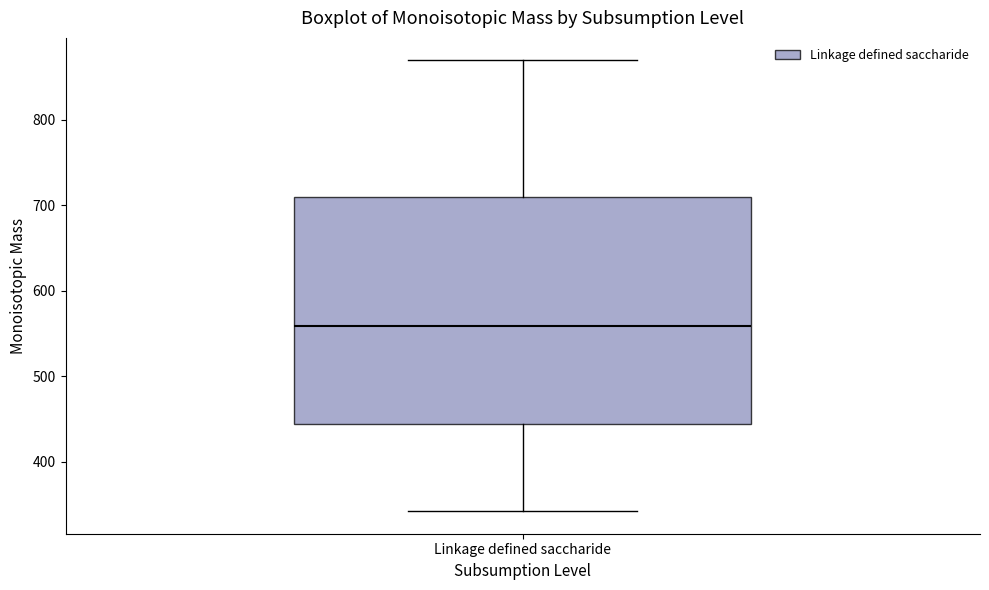

Where does the median line of the box for Linkage defined saccharide sit on the y-axis? The values are not printed on the chart, so give them approximately, as read against the axis.

560